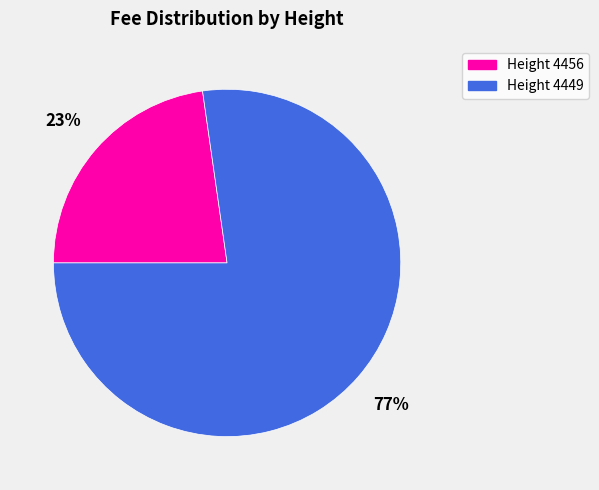

To the nearest percent, what percentage of the pie is Height 4456?

23%